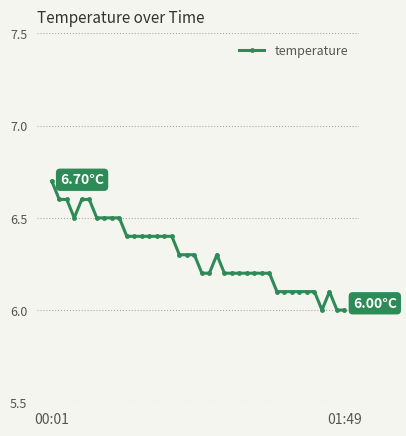

What is the average value?

6.3